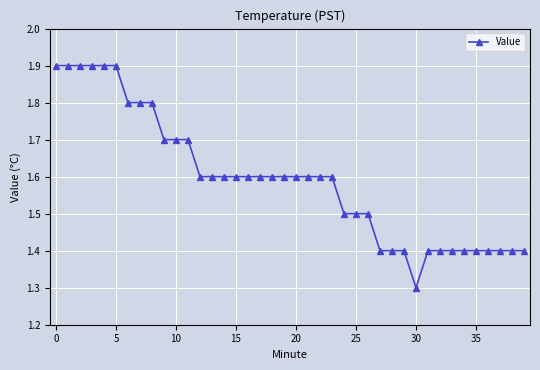

What is the value of the 40th point from the left?

1.4